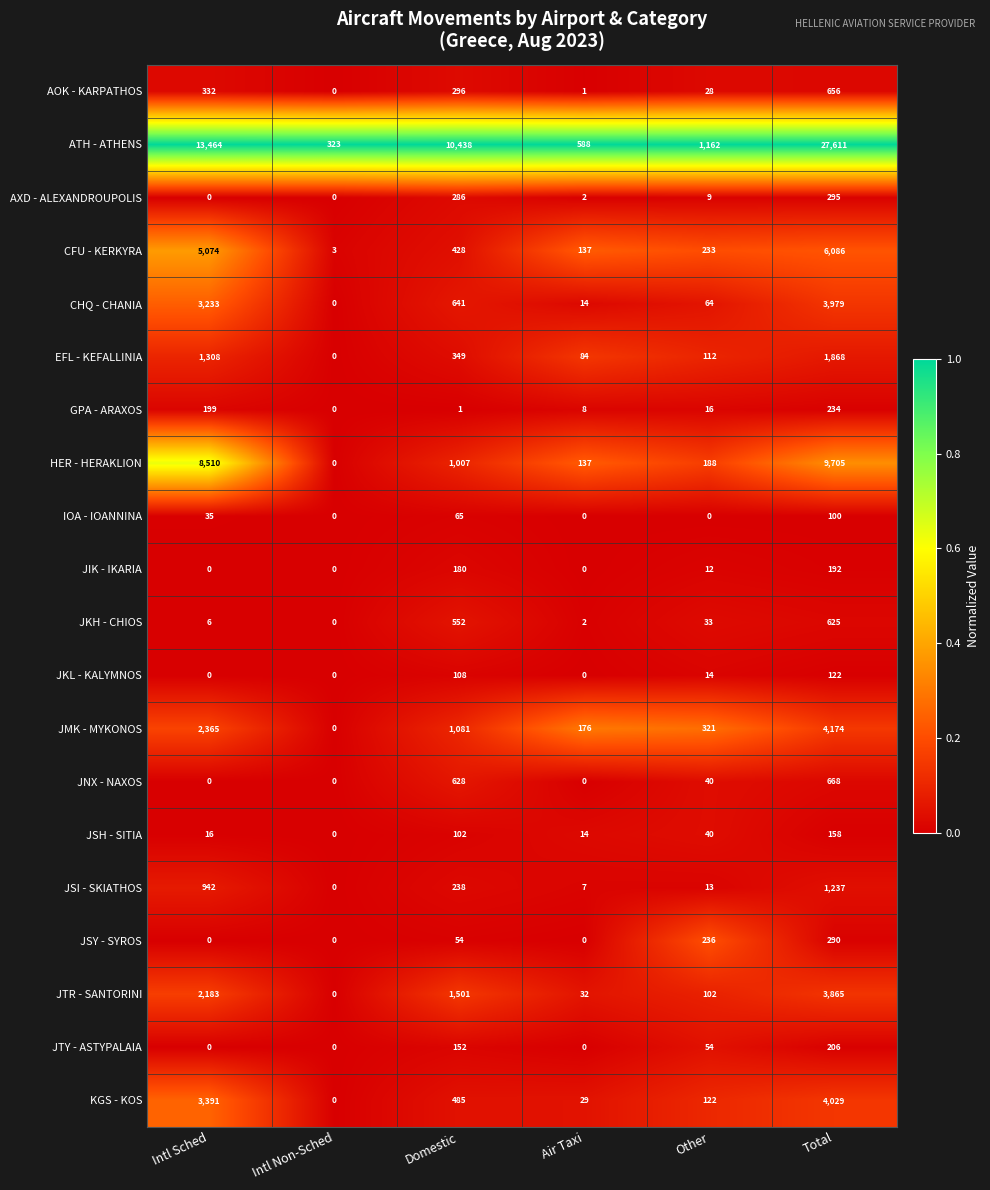

Which series has the largest range (max minus min)?

ATH - ATHENS